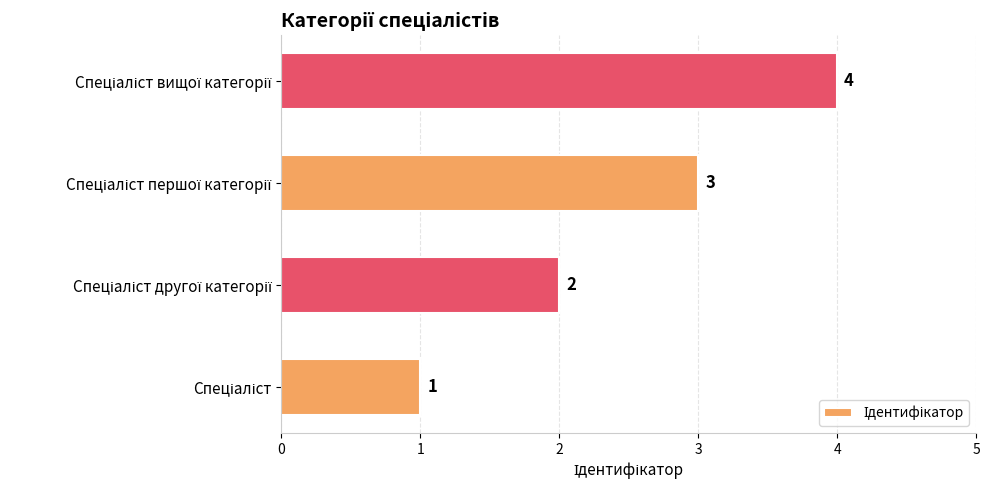

What is the sum of all values?

10